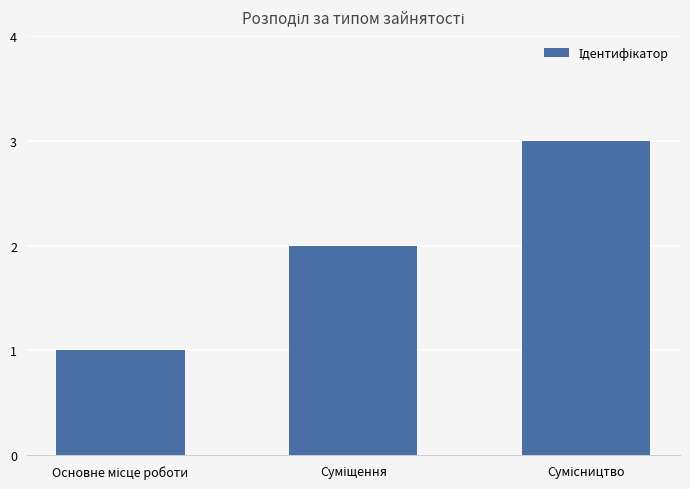

What is the minimum value shown in the chart?

1